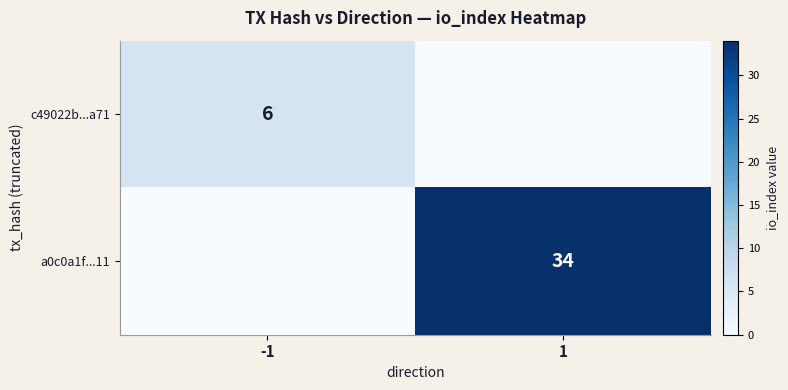

The value of a0c0a1f...11 at 1 is 34. True or false?

True